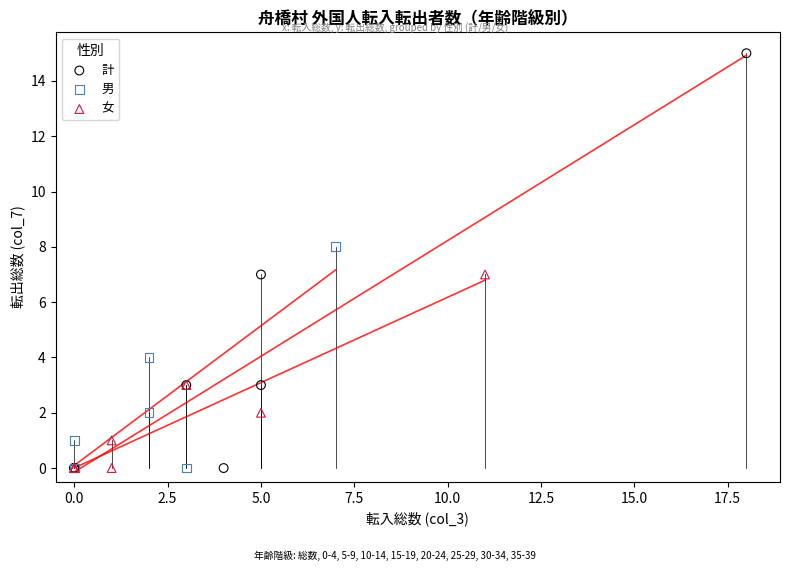

Which series reaches the maximum Y coordinate?

計